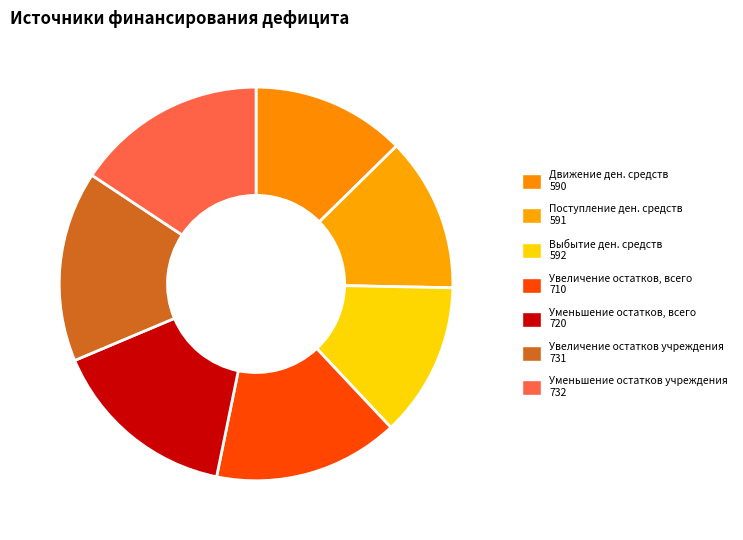

How many segments does this pie chart have?

7